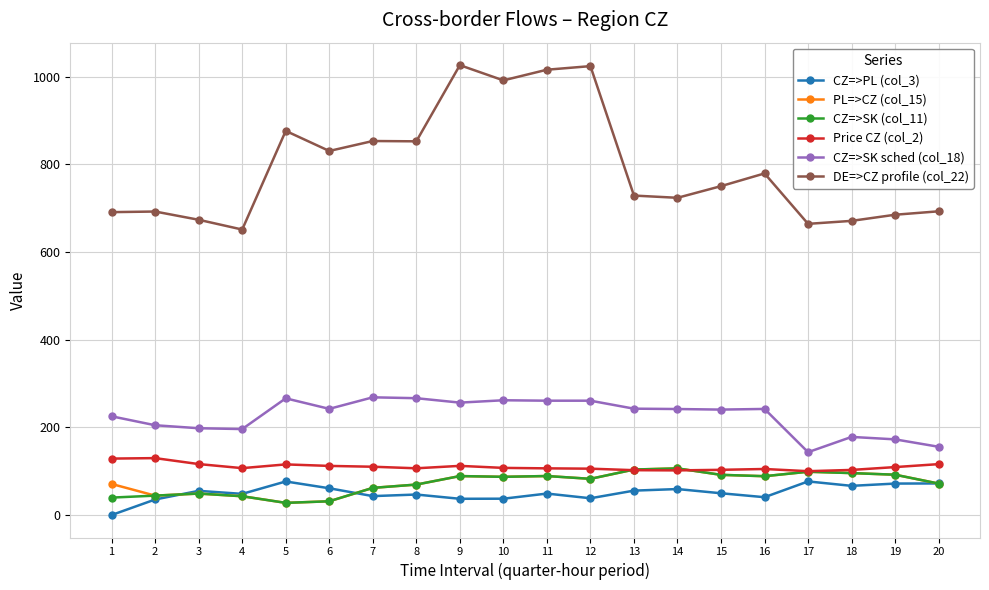

What is the spread (max minus min) of values at 5?

848.3